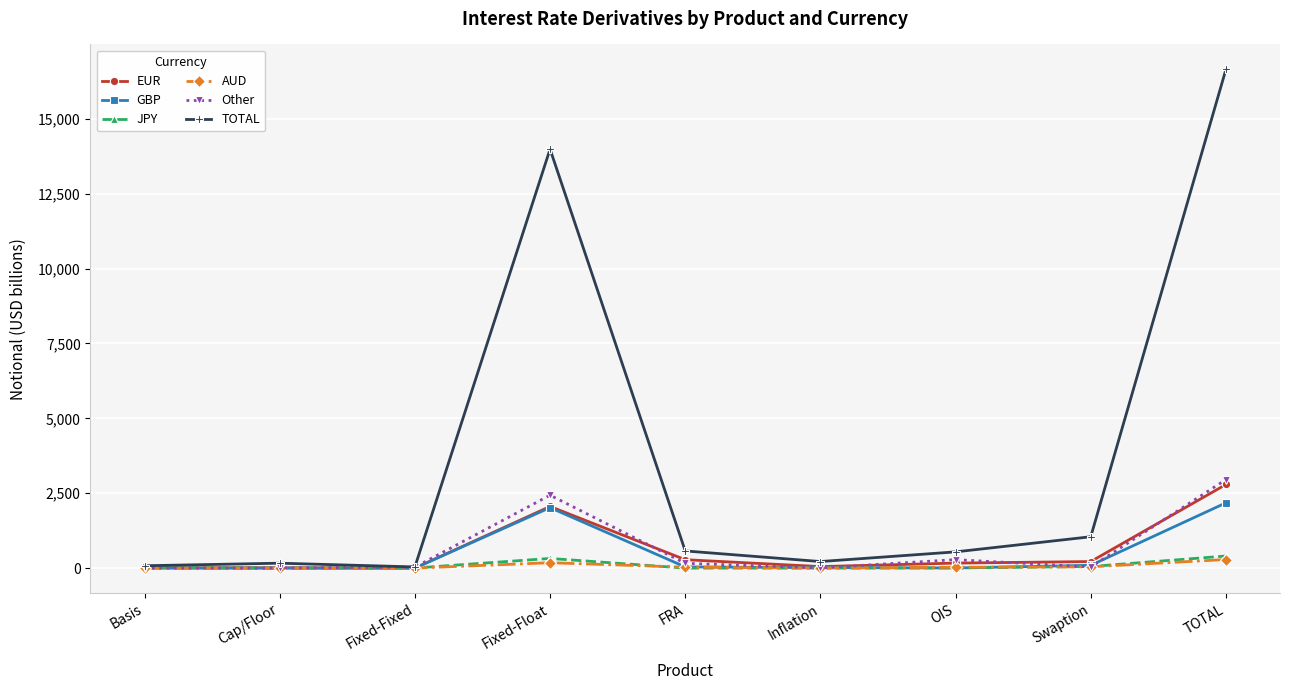

In Other, how many points are higher than both neighbors (excluding endpoints)?

2